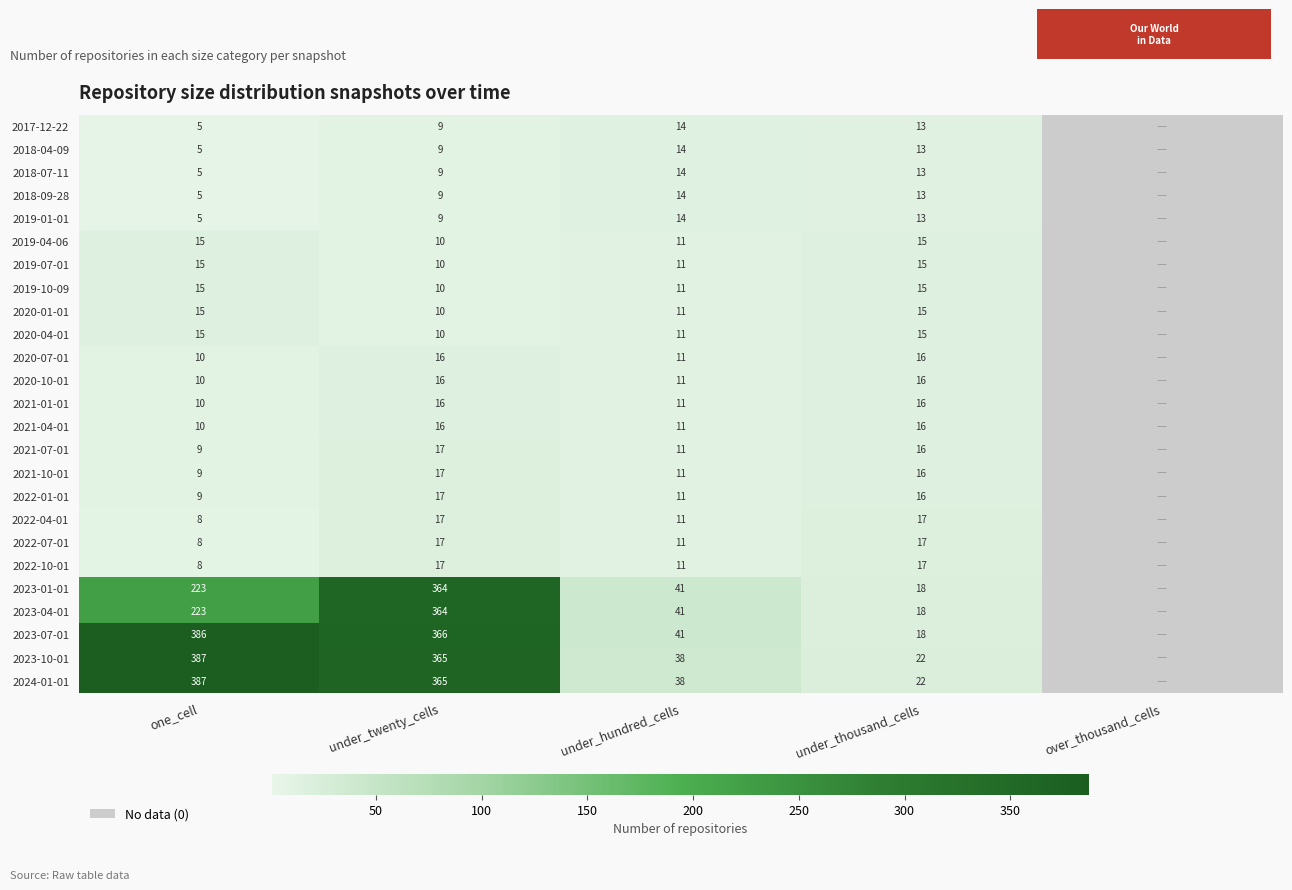

What is the maximum value shown in the chart?

387